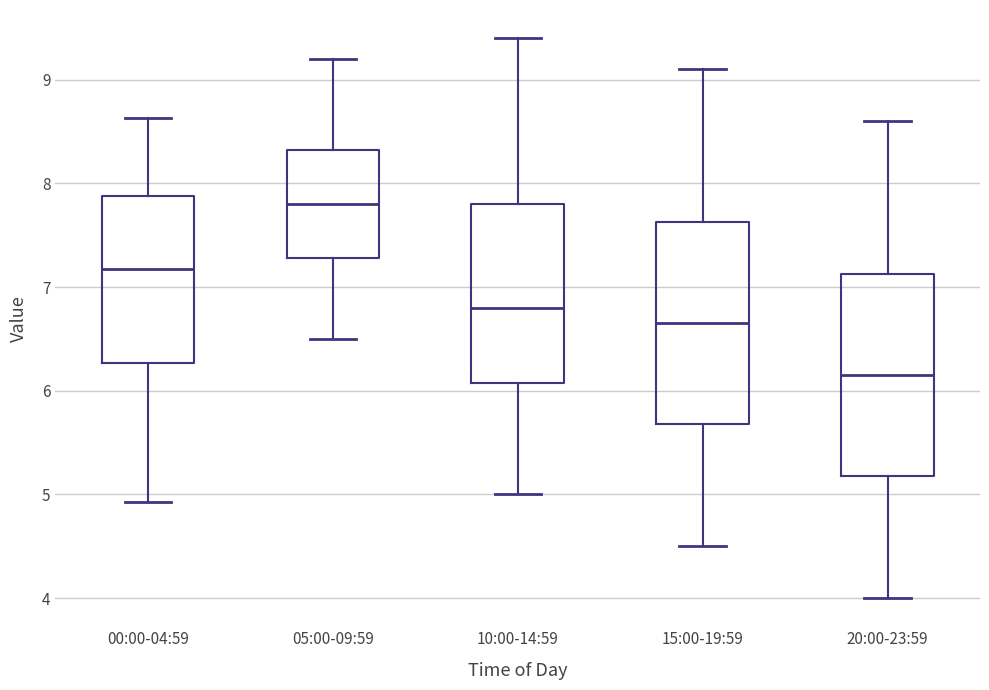

Which box's median line is the highest?

05:00-09:59